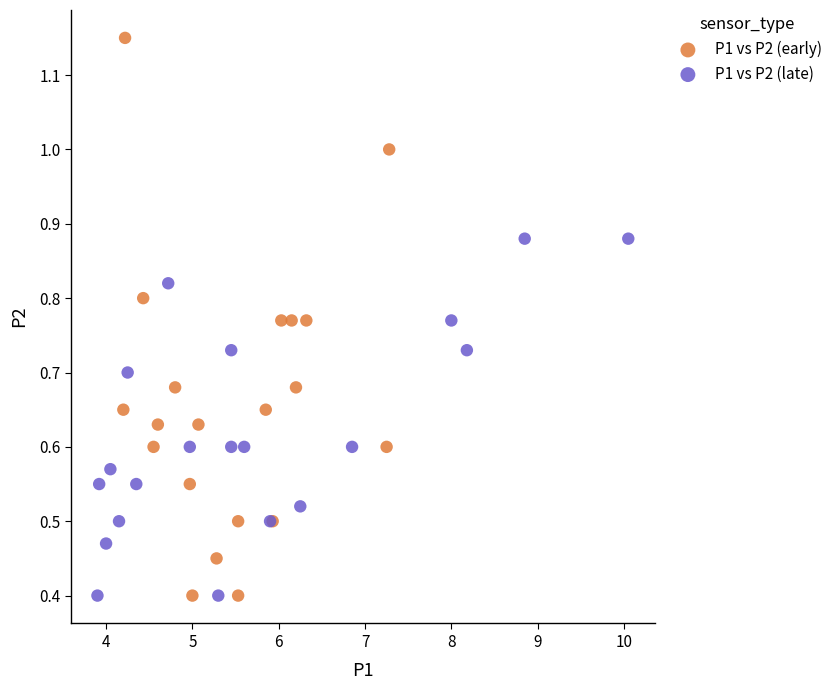

Which series has the largest Y range (max minus min)?

P1 vs P2 (early)